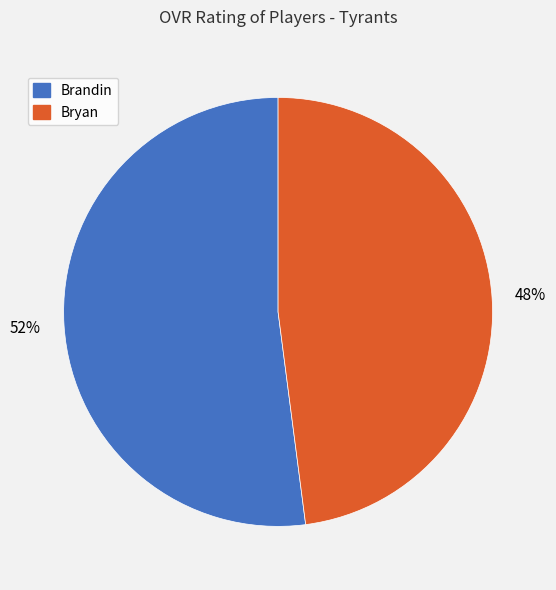

Rank the categories by value from highest to lowest.

Brandin, Bryan